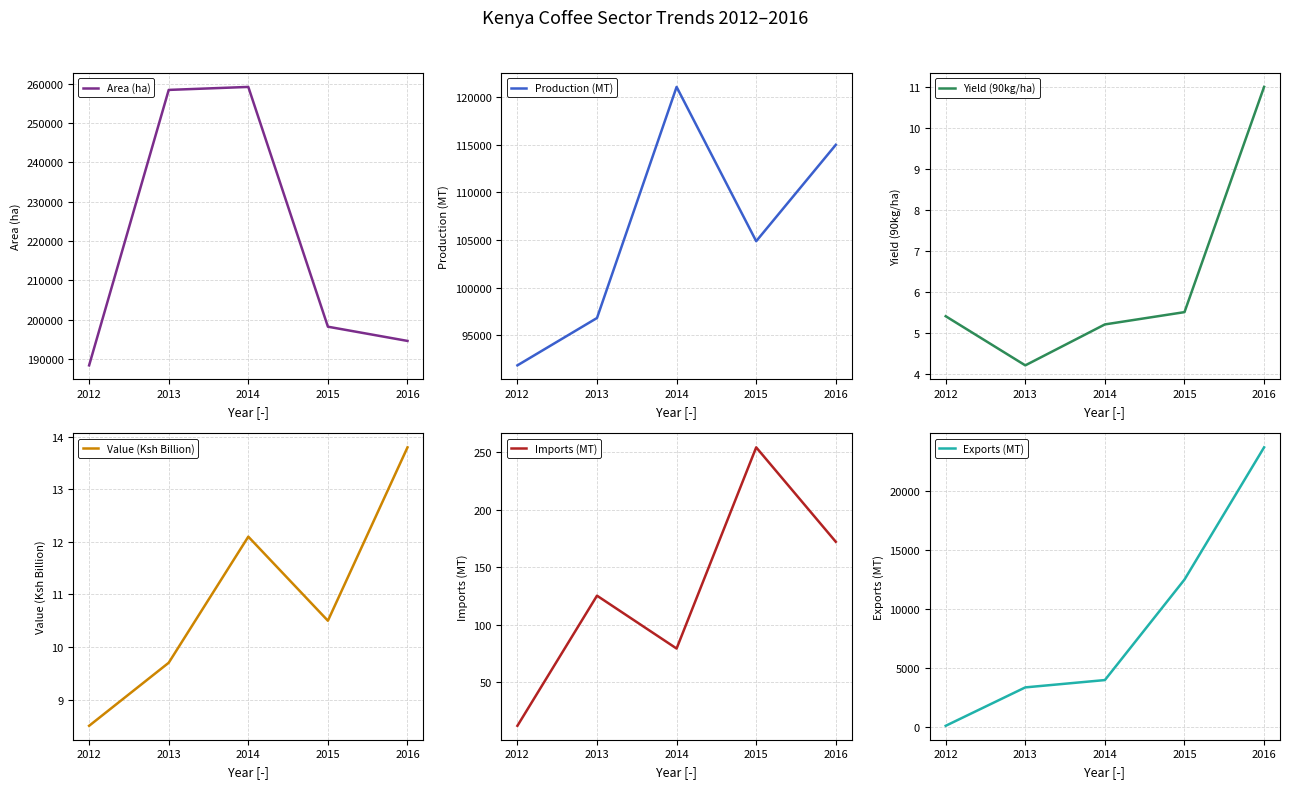

Is it true that Yield (90kg/ha) equals 2.6 at 2012?

False